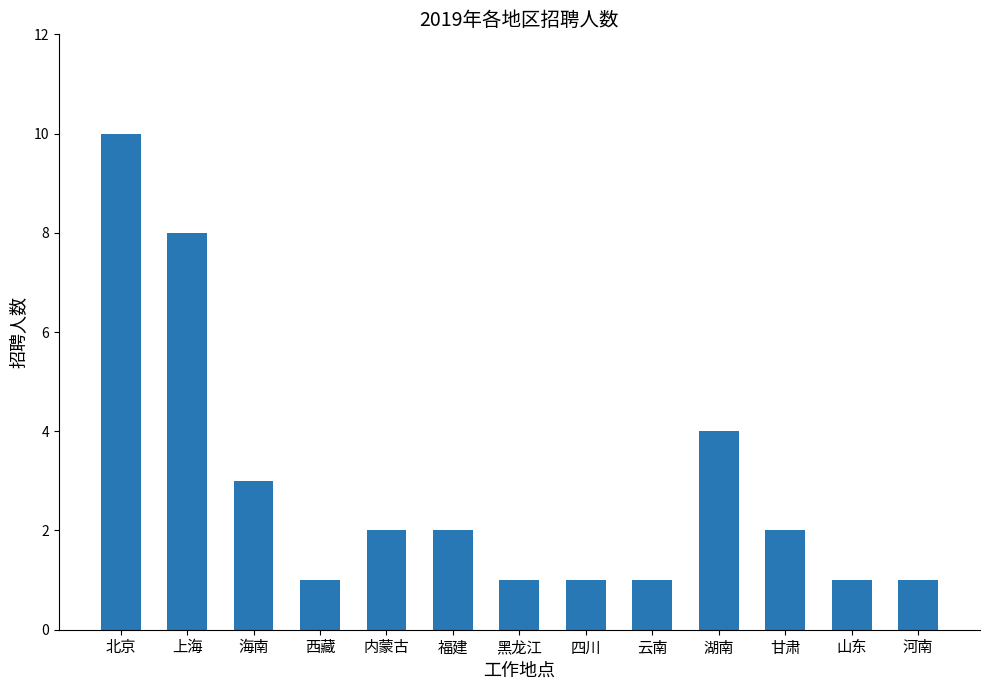

How many values are between 1 and 3?

10